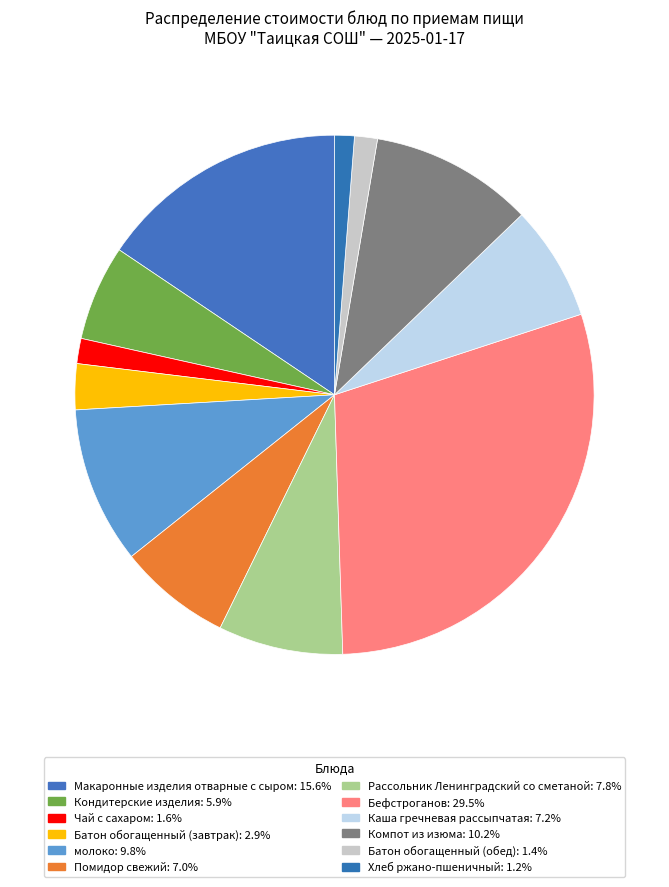

The Помидор свежий slice represents 15% of the pie. True or false?

False